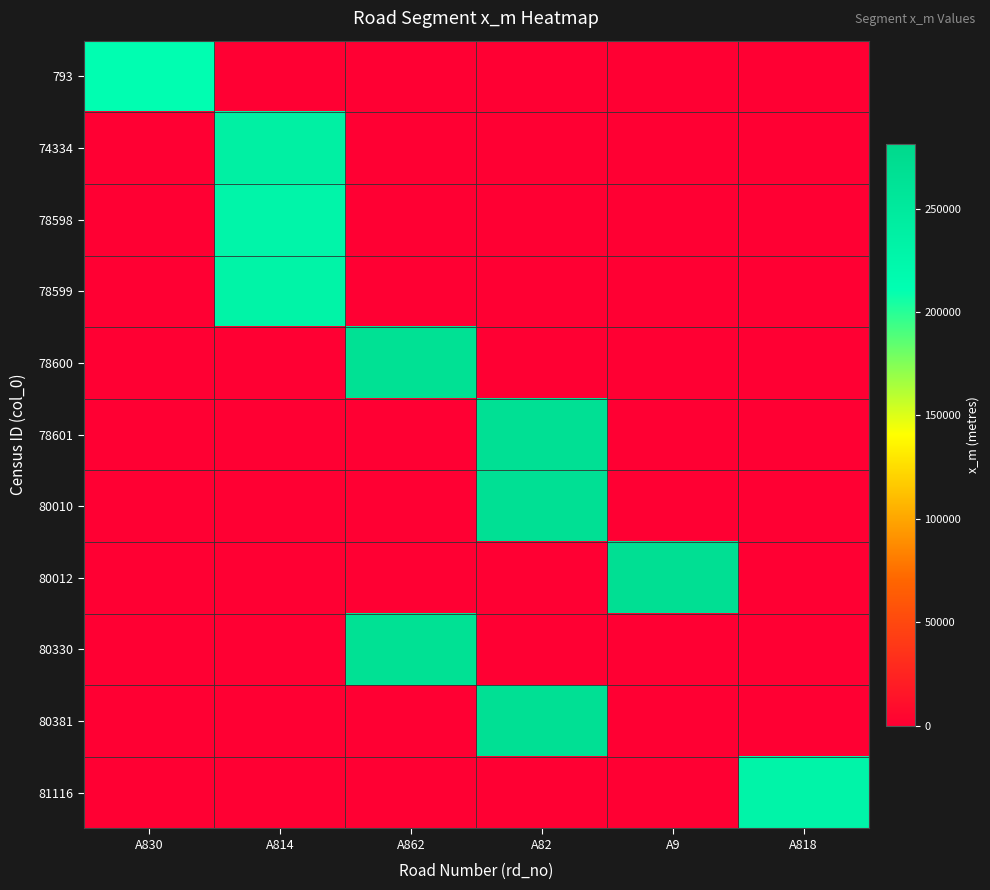

Between A82 and A862, which is larger?

A82